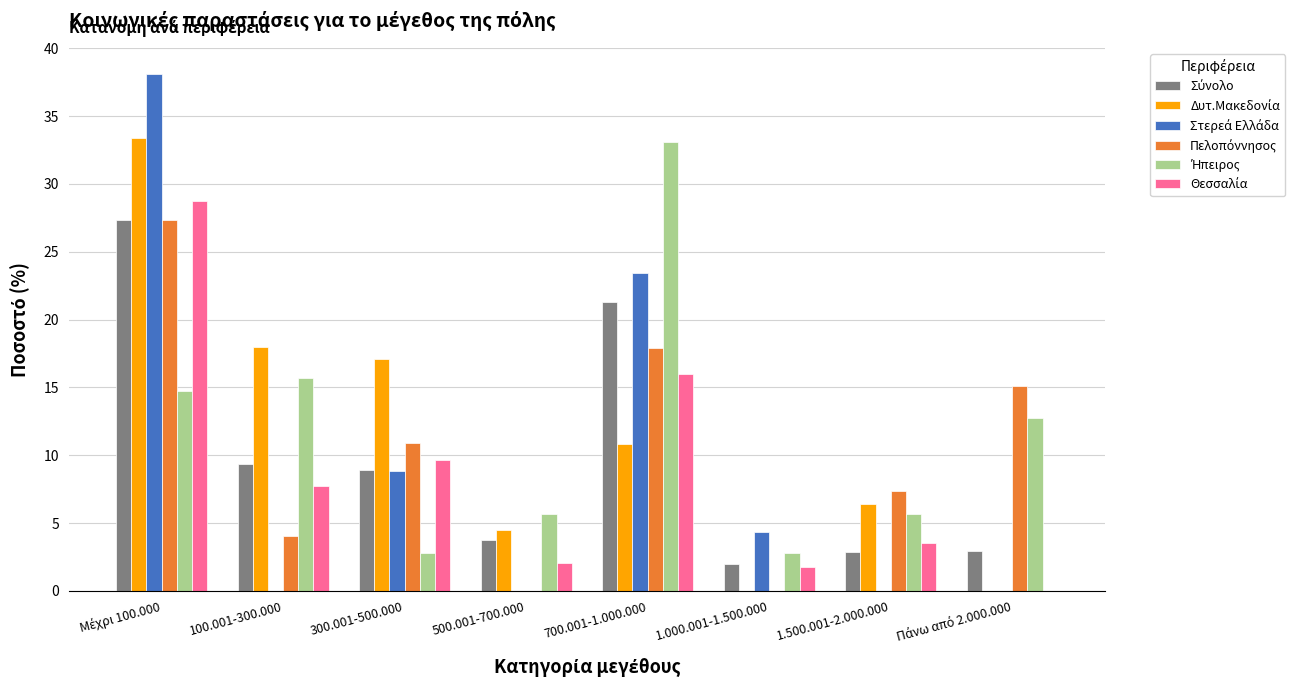

What is the total value across all series at 500.001-700.000?

15.9